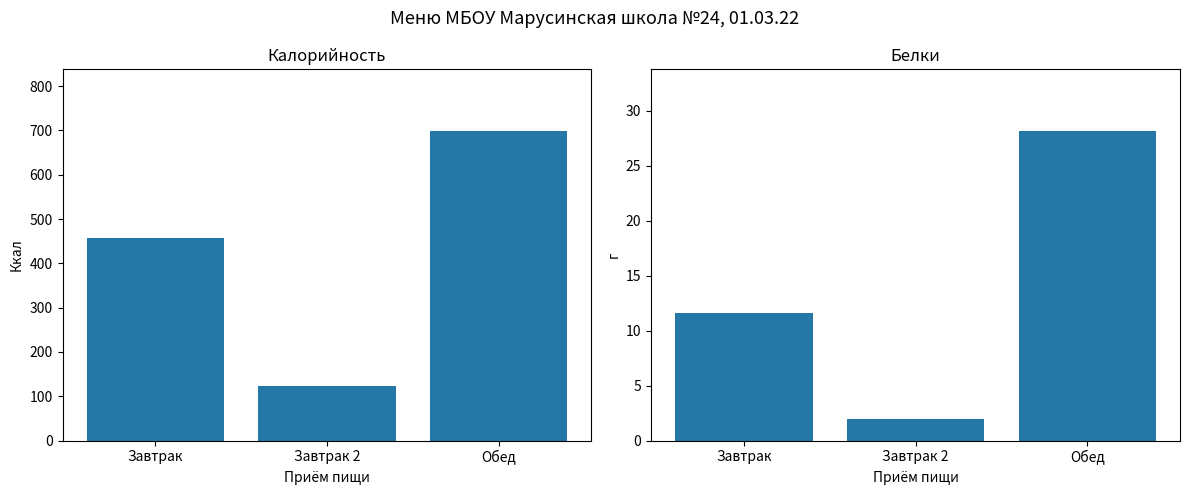

What is the highest value of the Белки series?

28.1